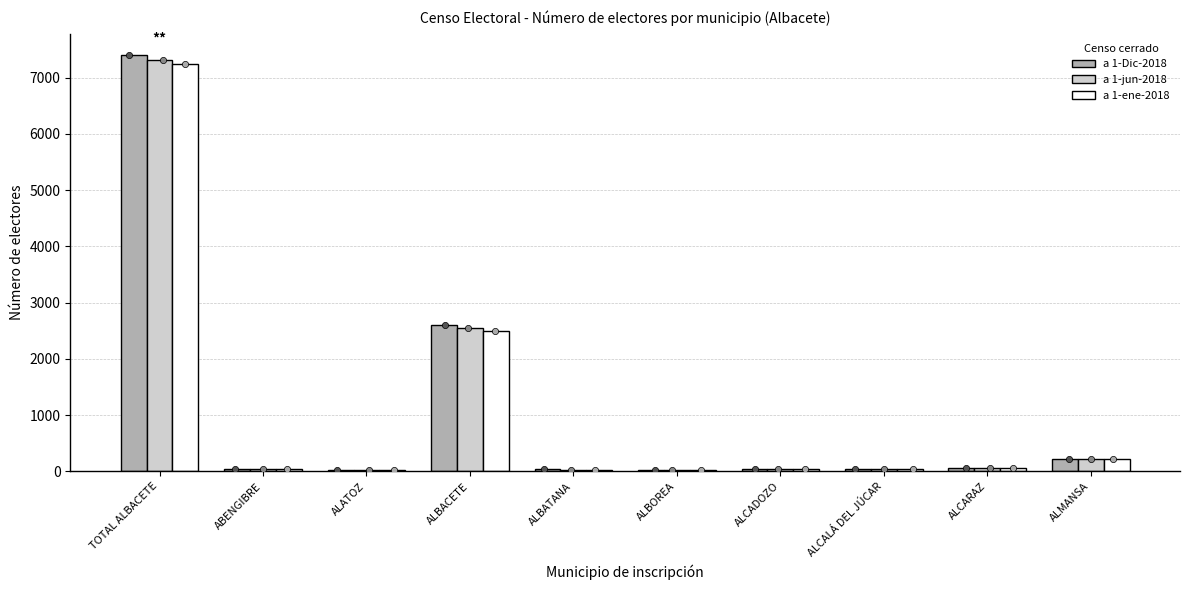

Which series contains the highest Y value?

a 1-Dic-2018